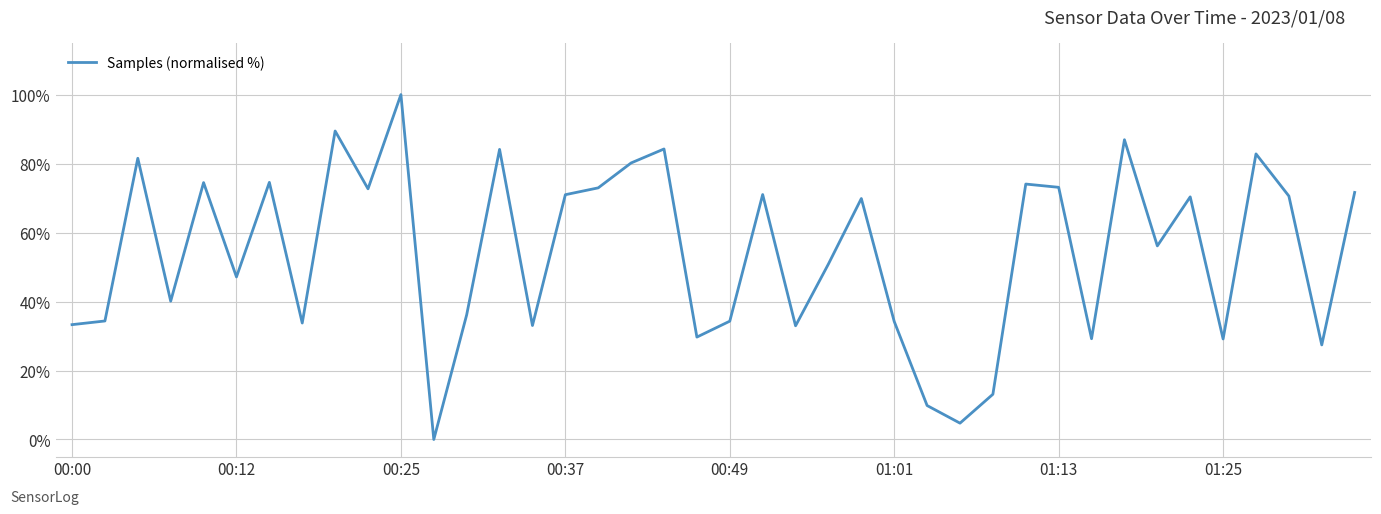

What is the greatest value displayed?

100.0